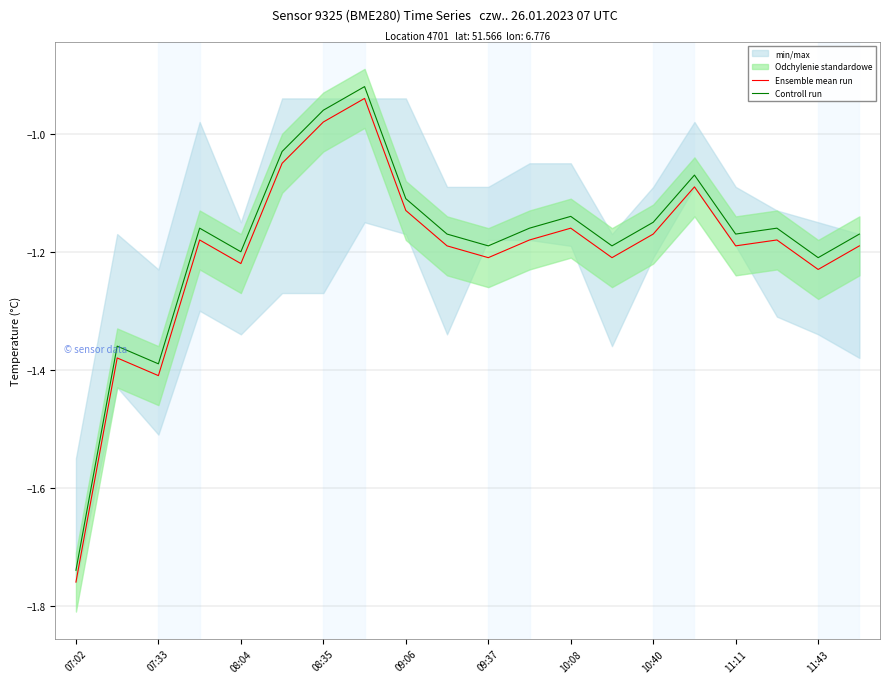

List the series in order of their overall mean, lowest first.

Ensemble mean run, Controll run